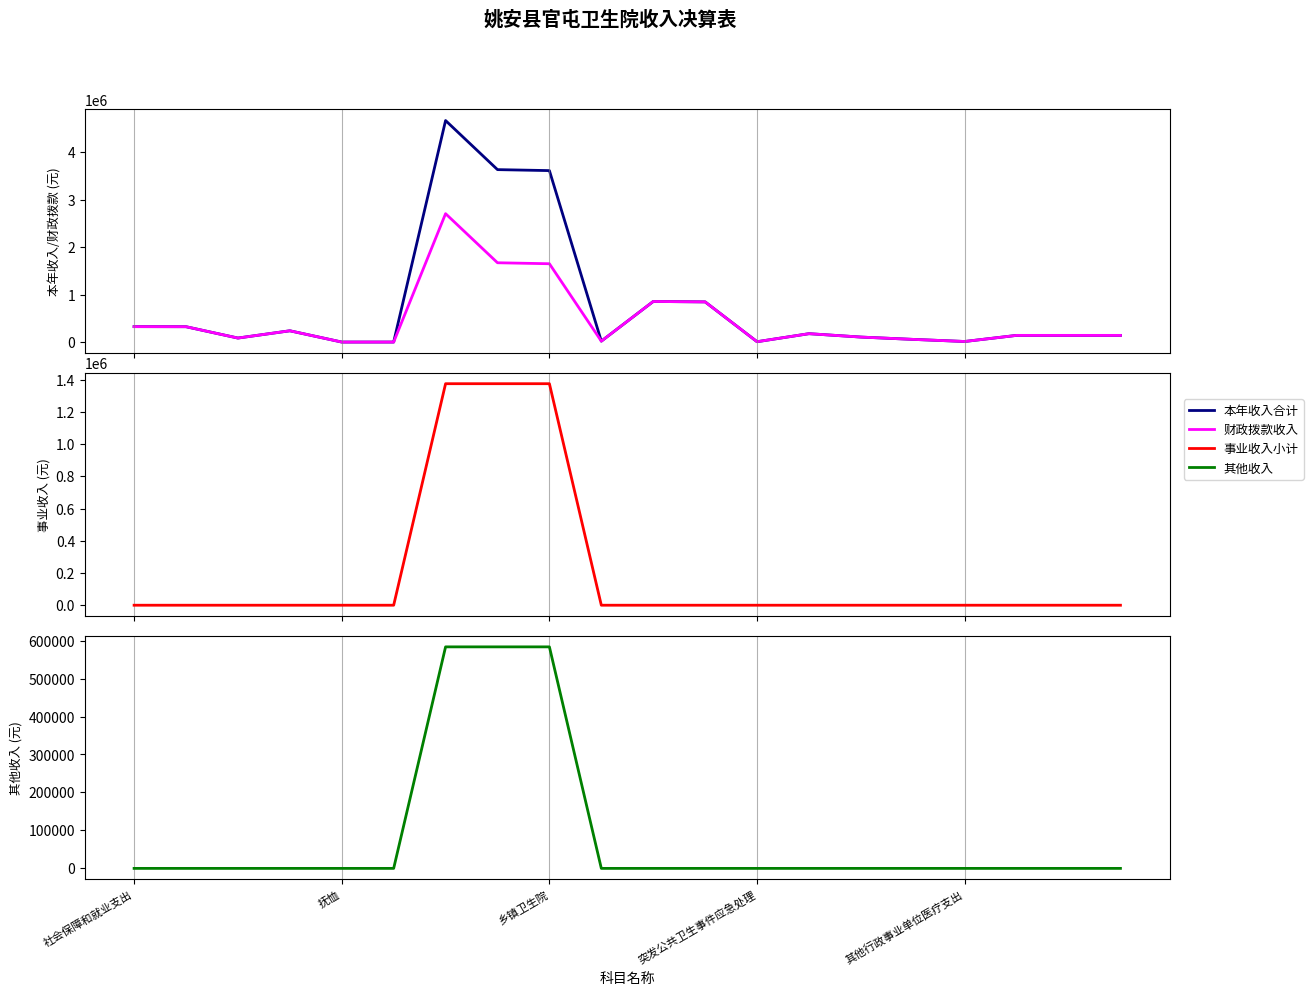

What is the sum of the 本年收入合计 values at 6 and 抚恤?

4986130.0